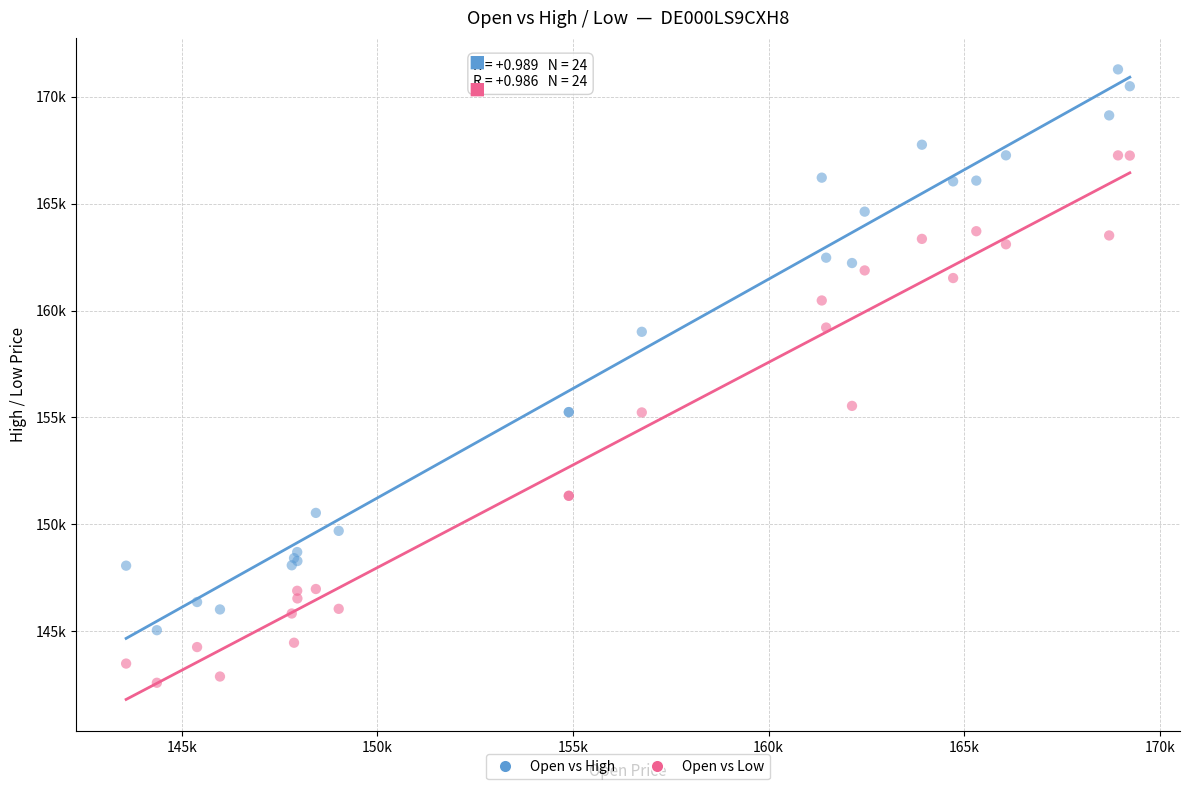

What are all the series names shown in the legend?

Open vs High, Open vs Low